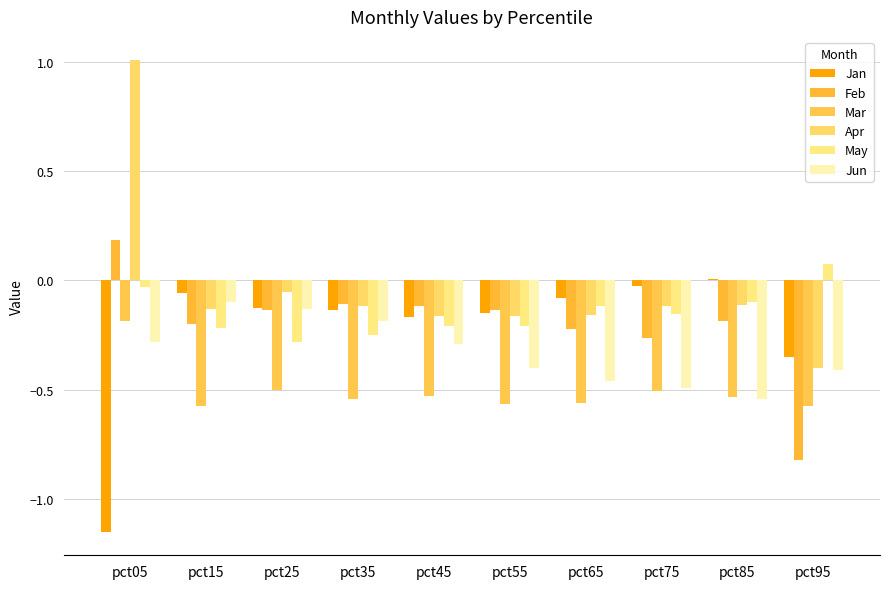

How many values in the Feb series exceed 0?

1